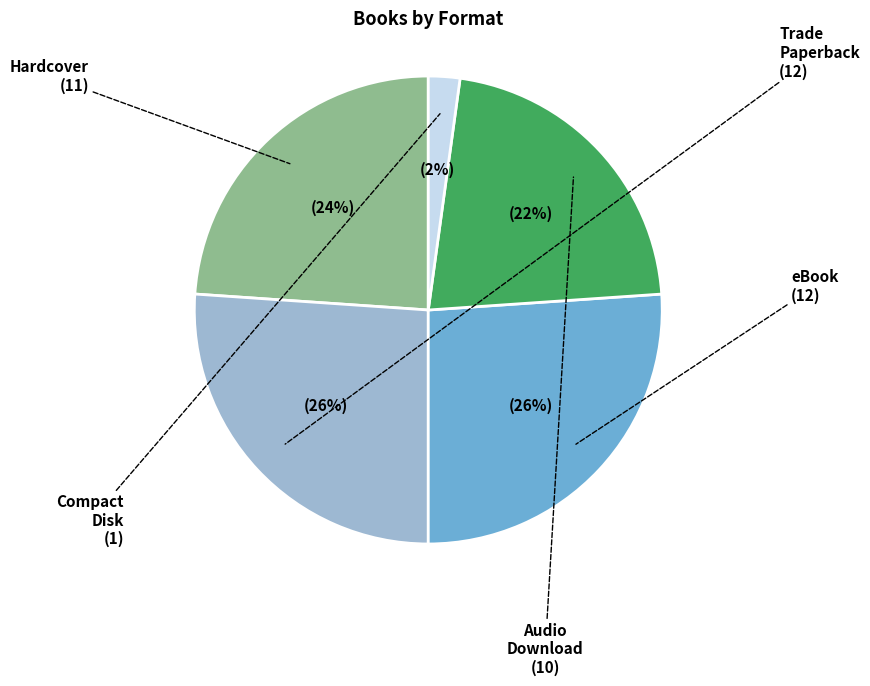

What percentage is the Trade Paperback slice, to the nearest percent?

26%